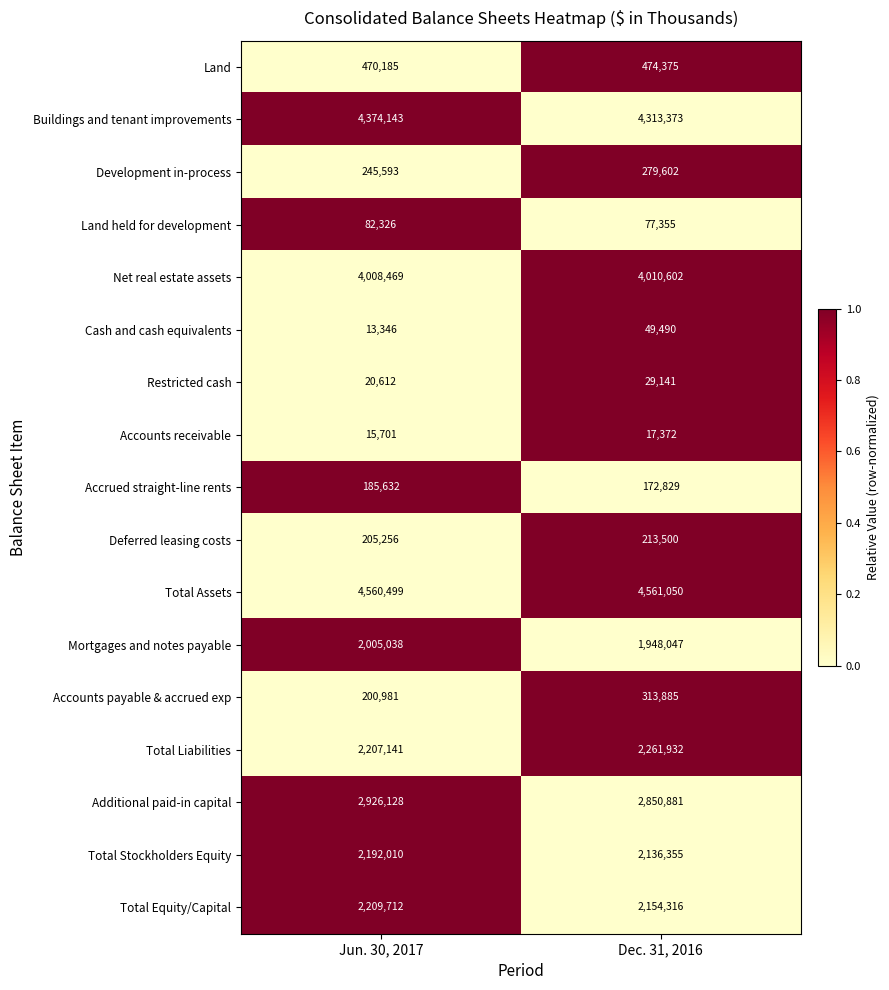

At Jun. 30, 2017, list the series in order from smallest to largest.

Cash and cash equivalents, Accounts receivable, Restricted cash, Land held for development, Accrued straight-line rents, Accounts payable & accrued exp, Deferred leasing costs, Development in-process, Land, Mortgages and notes payable, Total Stockholders Equity, Total Liabilities, Total Equity/Capital, Additional paid-in capital, Net real estate assets, Buildings and tenant improvements, Total Assets